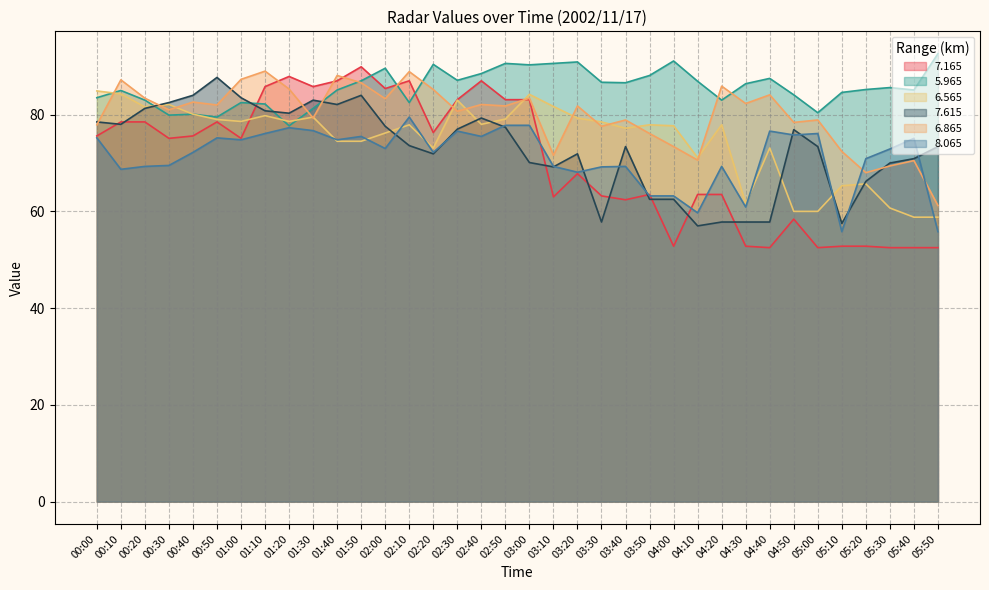

What position from the right is 04:50?

7